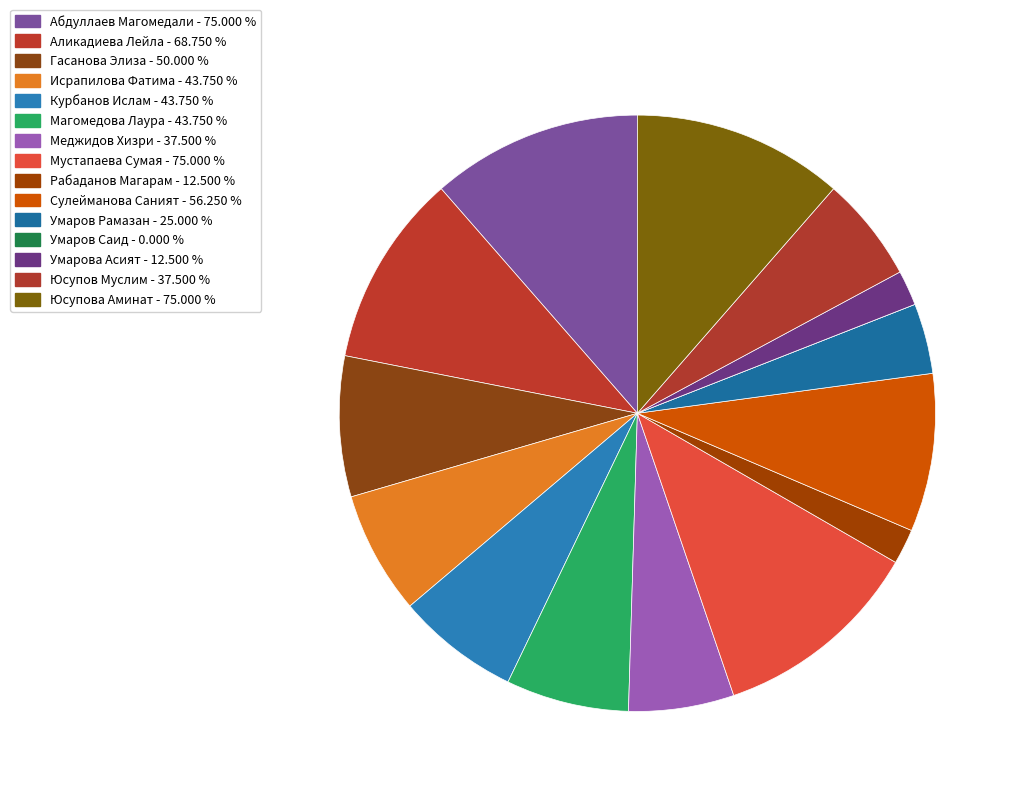

How many slices are in this pie chart?

15